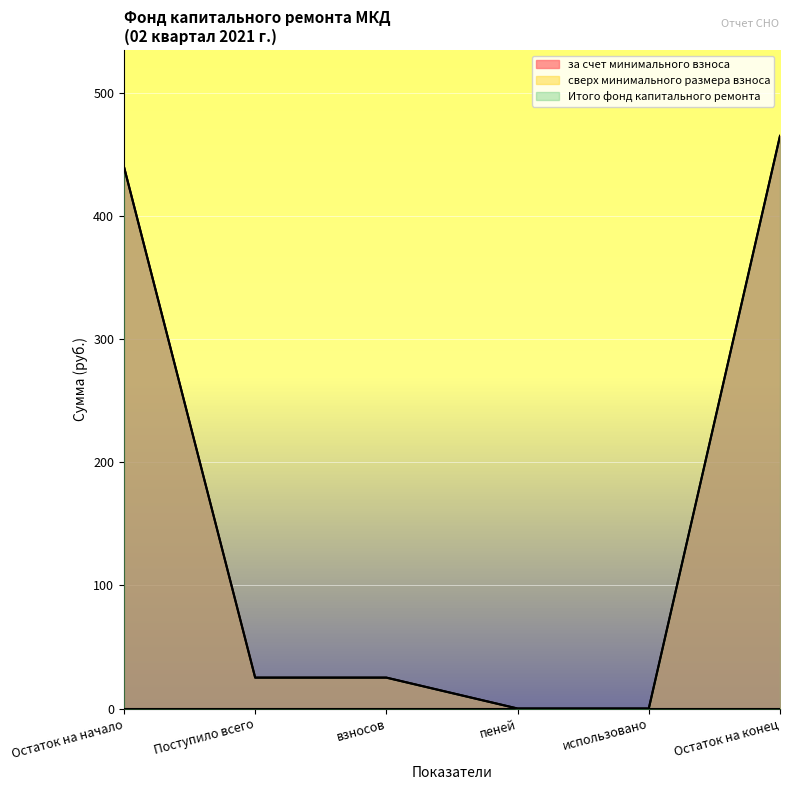

Rank the series at Поступило всего from lowest to highest value.

за счет минимального взноса, Итого фонд капитального ремонта